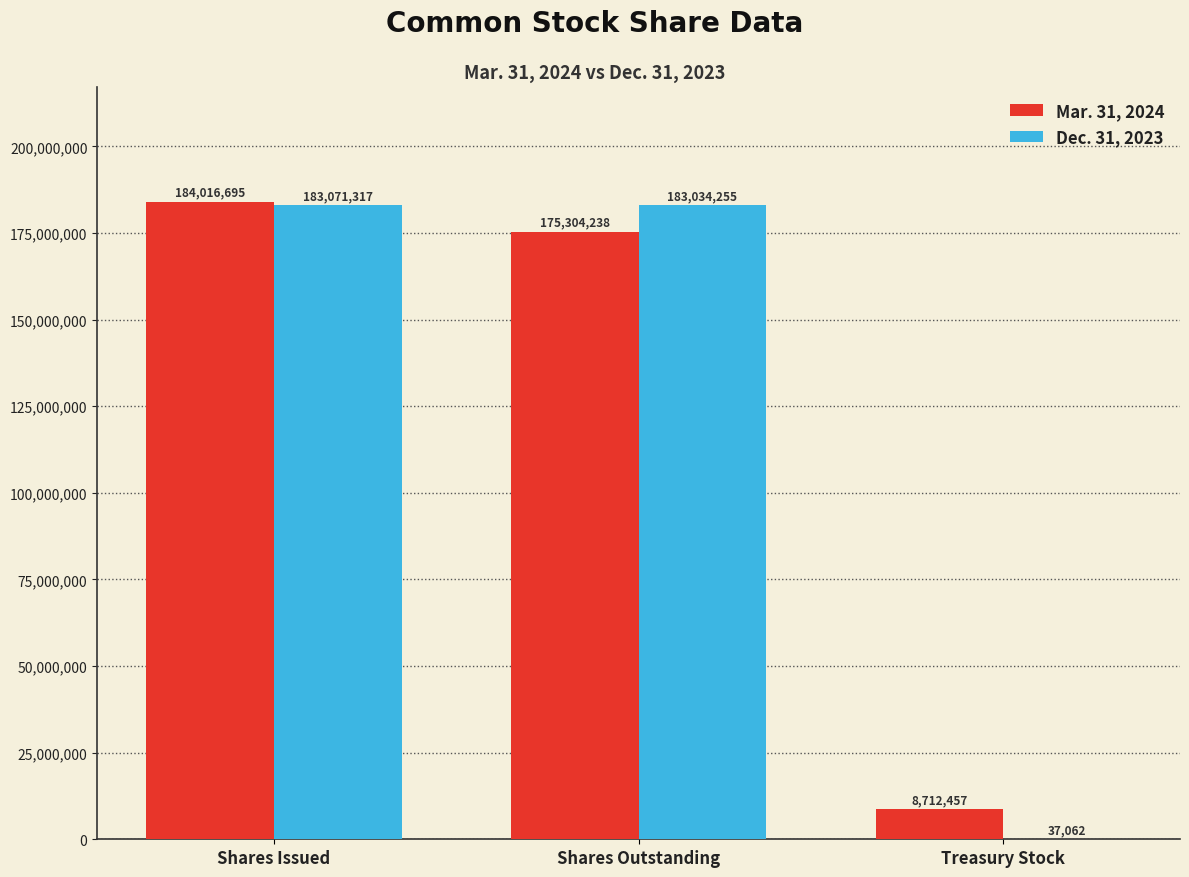

Which category has the highest value in the Mar. 31, 2024 series?

Shares Issued